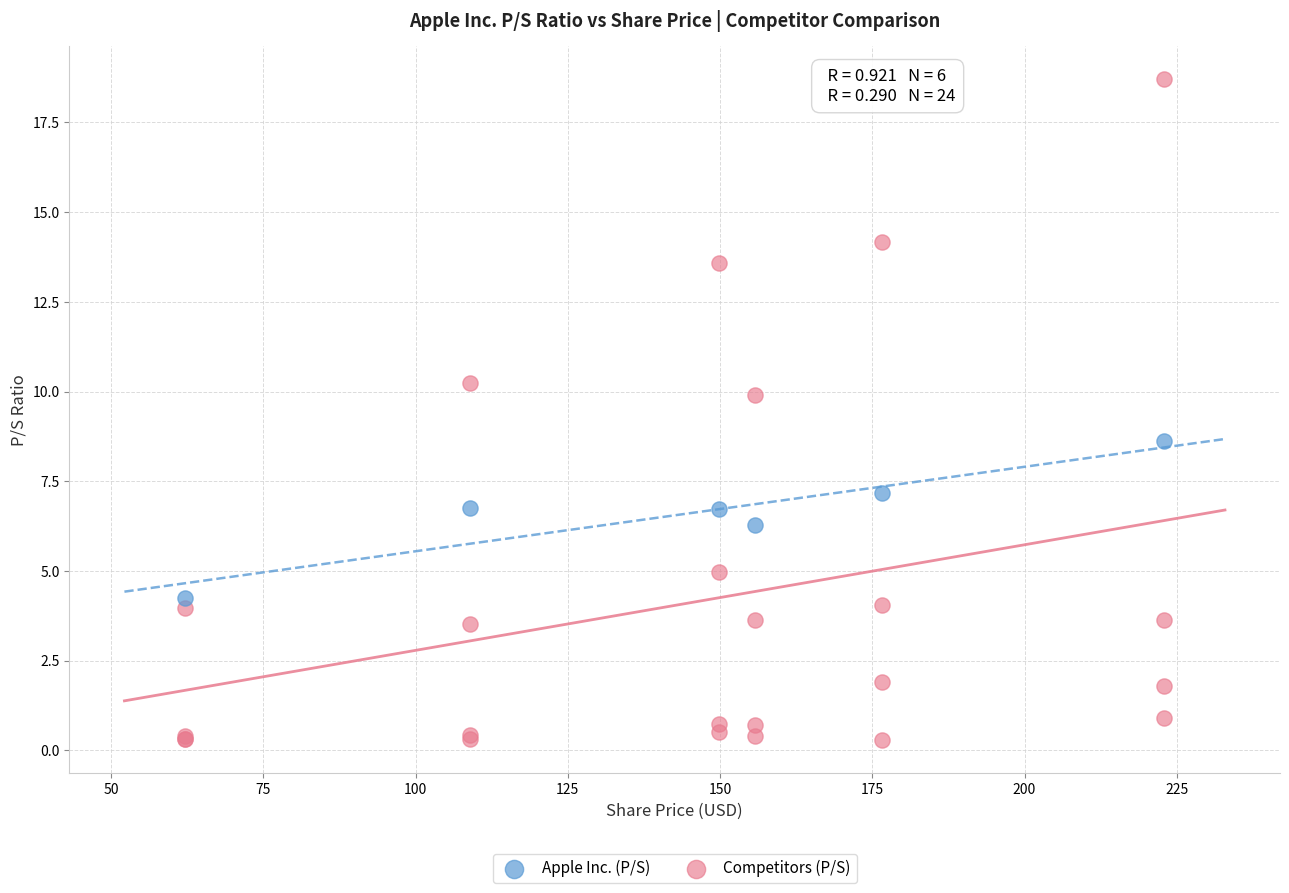

What are all the series names shown in the legend?

Apple Inc. (P/S), Competitors (P/S)